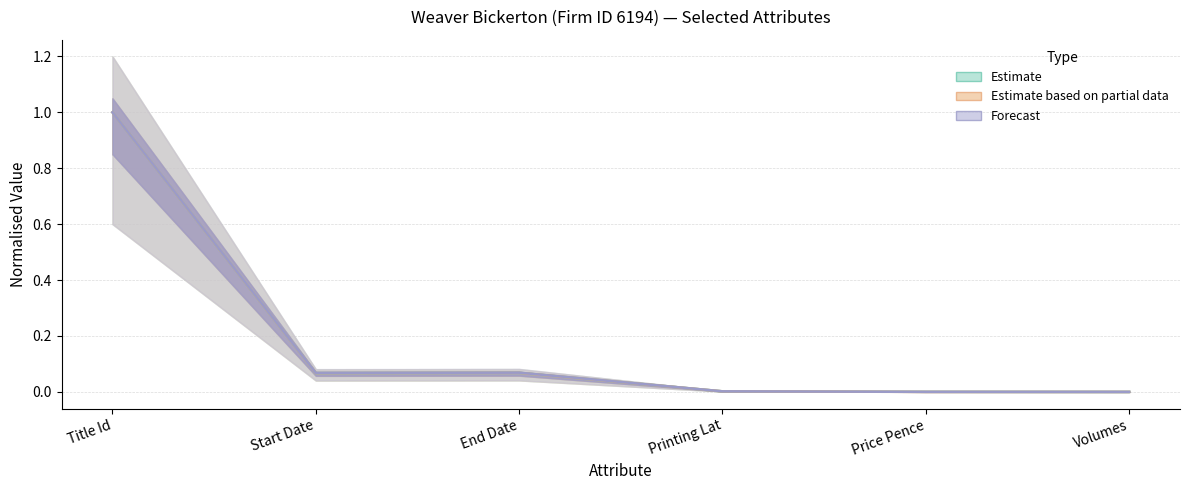

The Estimate series shows 0.0 at Printing Lat. True or false?

False